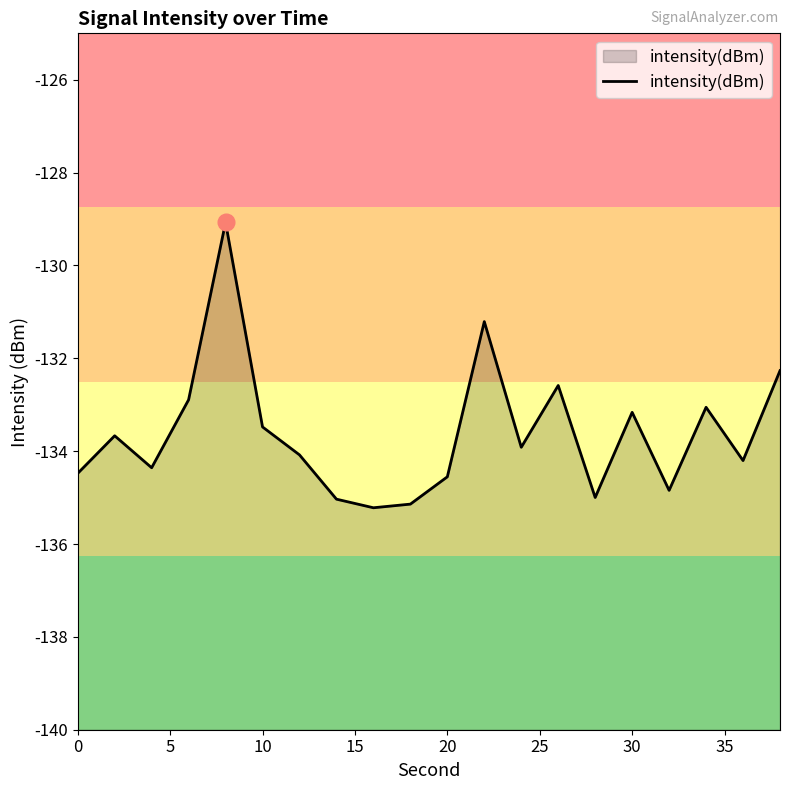

What is the difference between the maximum and minimum values?

6.1